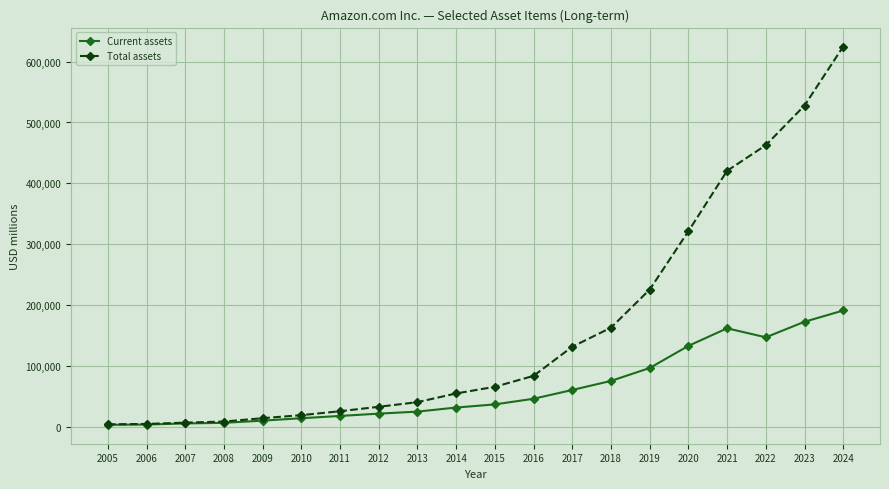

What is the difference between the highest and lowest values at 2010?

5050